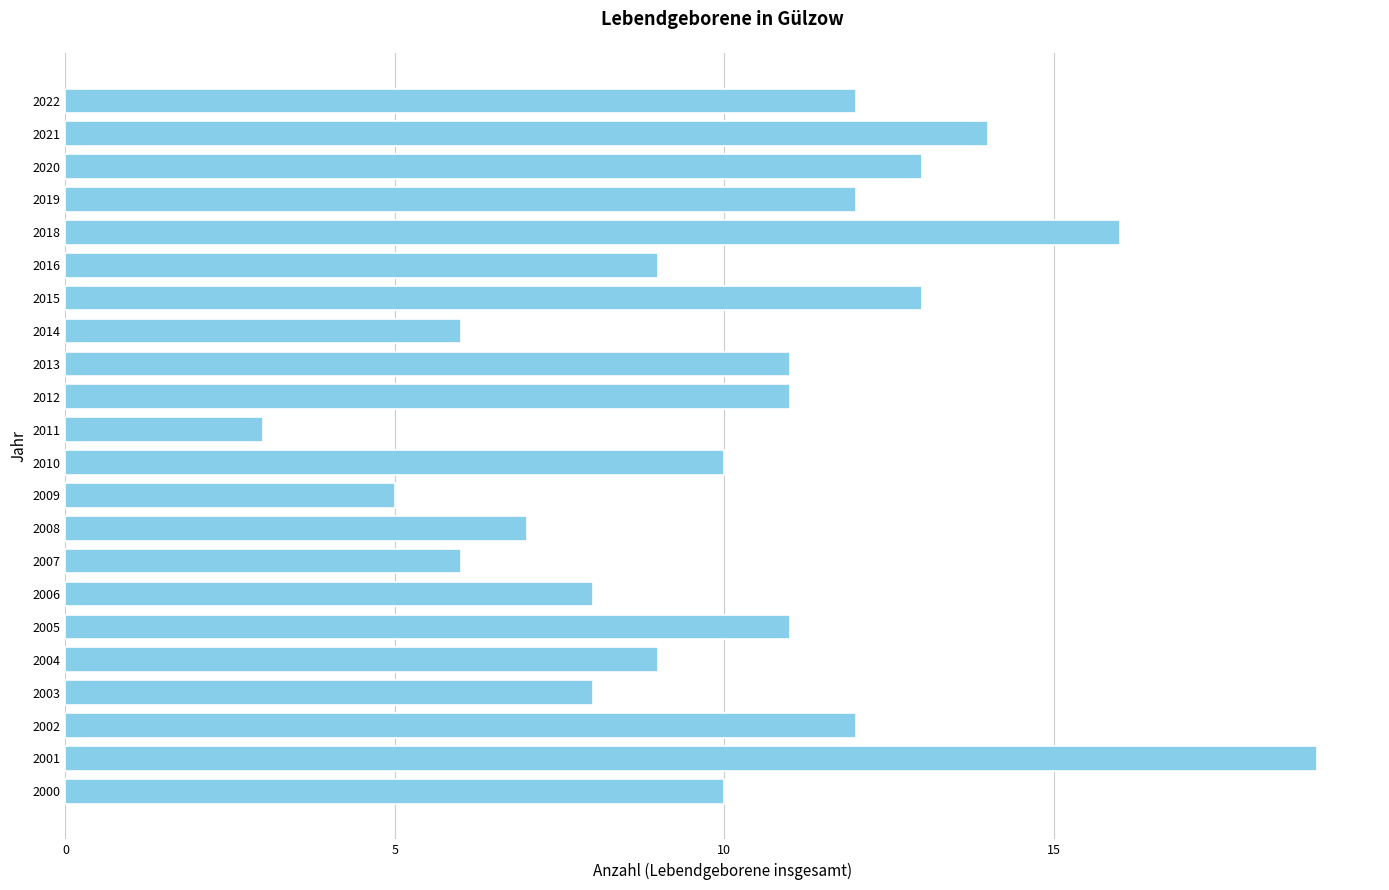

Read the value at 2015.

13